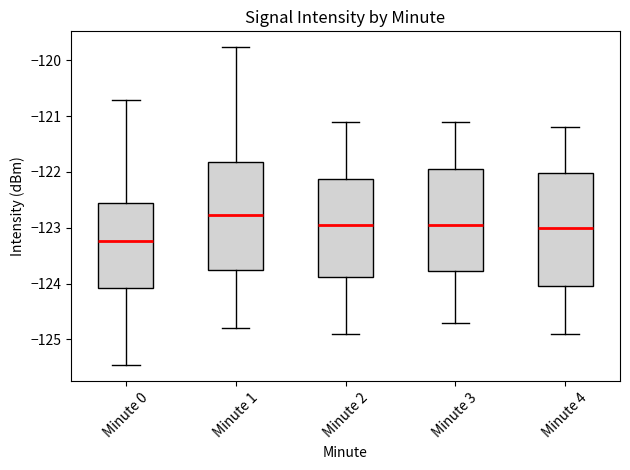

Where is the lower edge of the box for Minute 0 on the y-axis? The values are not printed on the chart, so give them approximately, as read against the axis.

-124.1